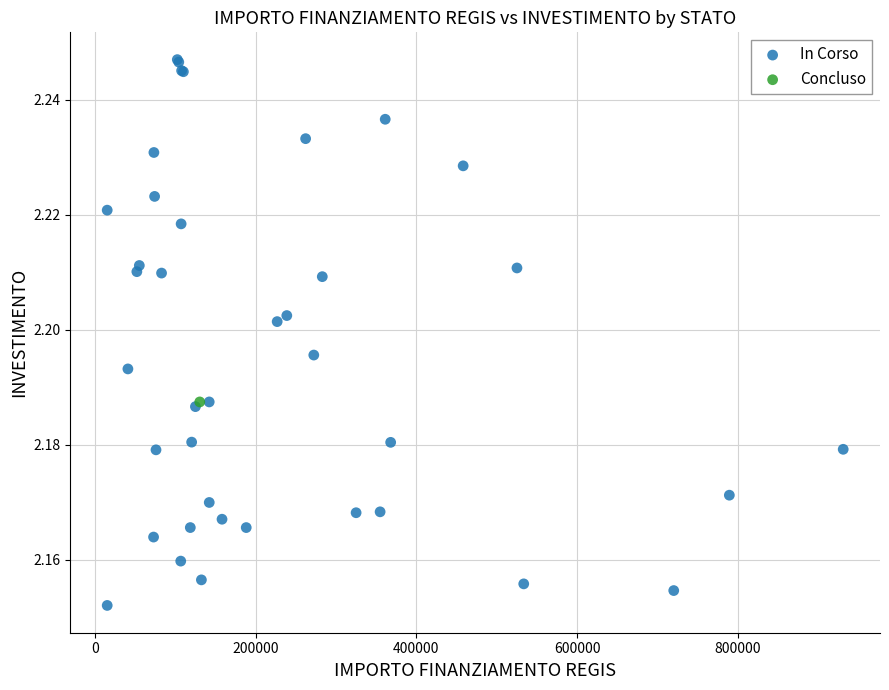

What are all the series names shown in the legend?

In Corso, Concluso